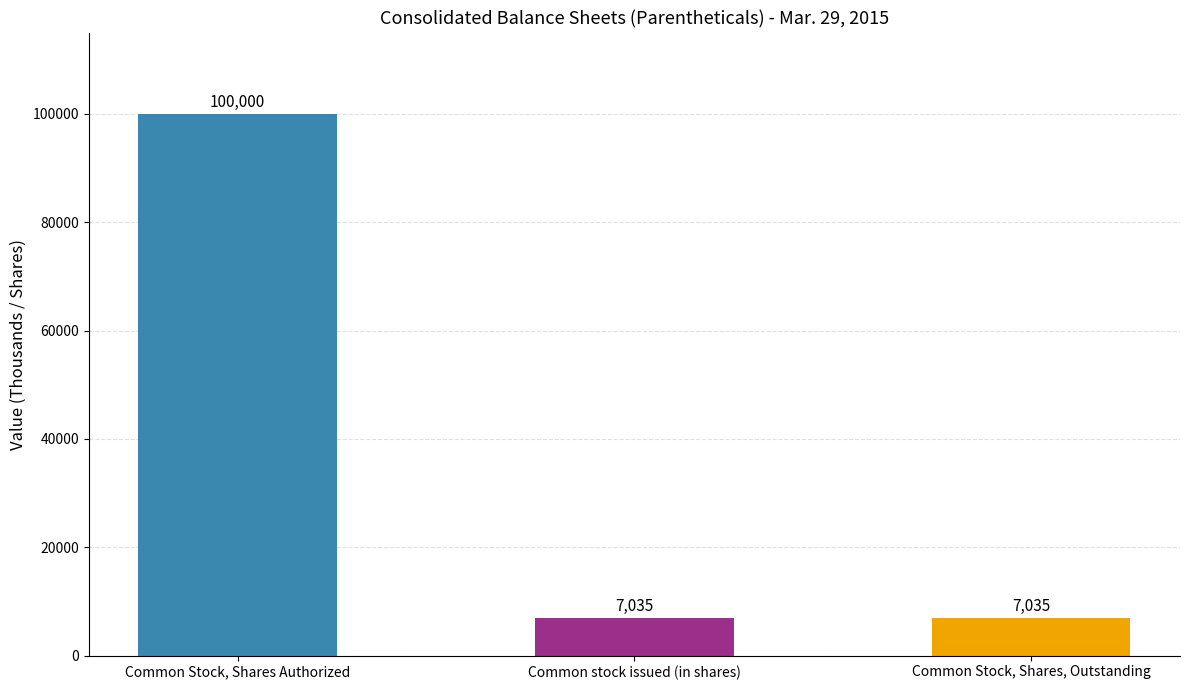

What is the greatest value displayed?

100000